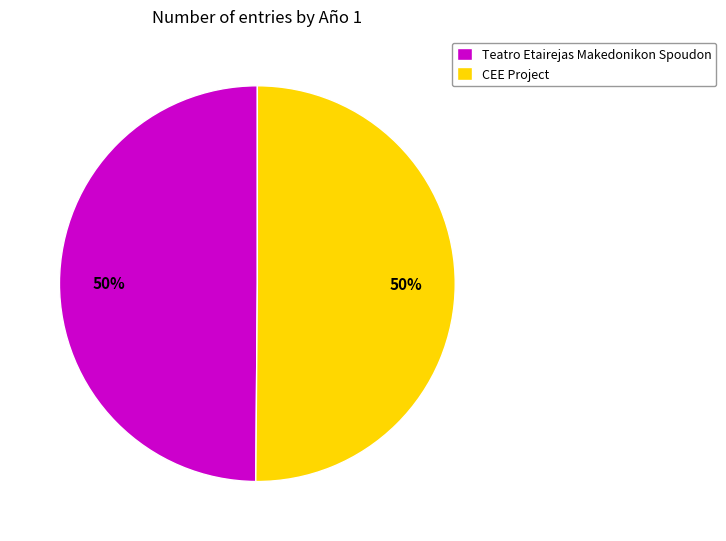

To the nearest percent, what is the average slice percentage?

50%